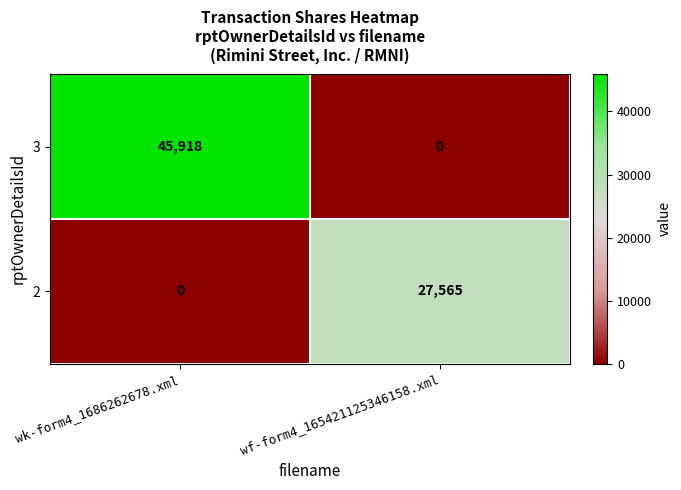

What is the difference between the maximum and minimum values in the 3 series?

45918